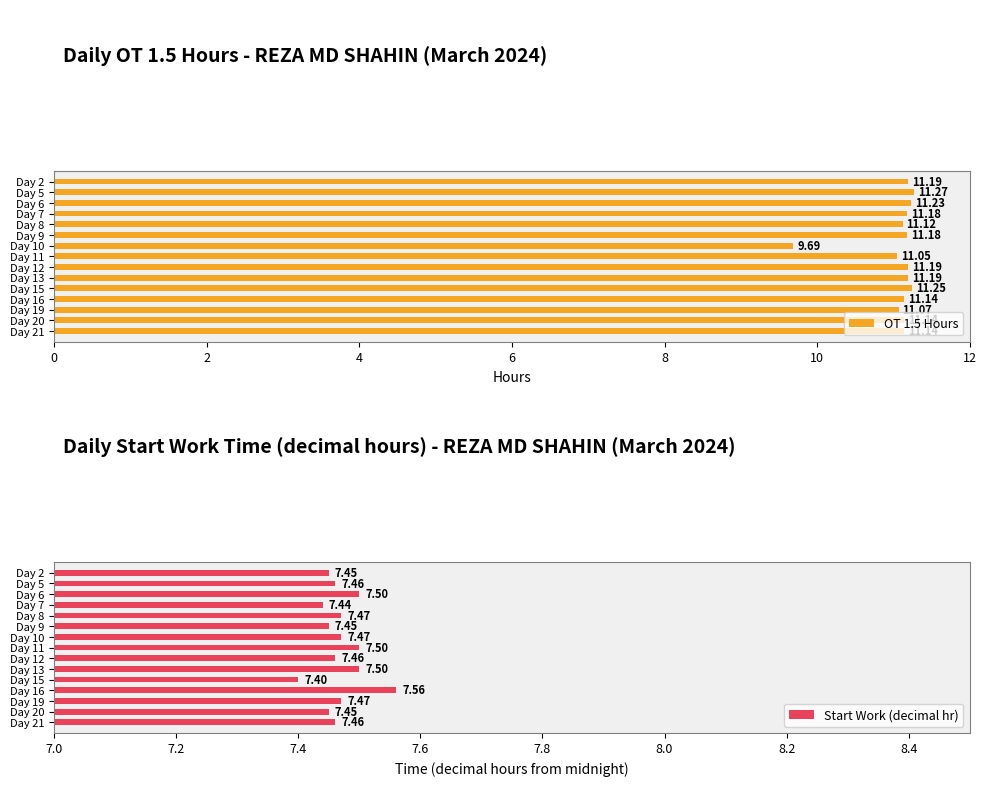

Which category has the highest value in the OT 1.5 Hours series?

Day 5